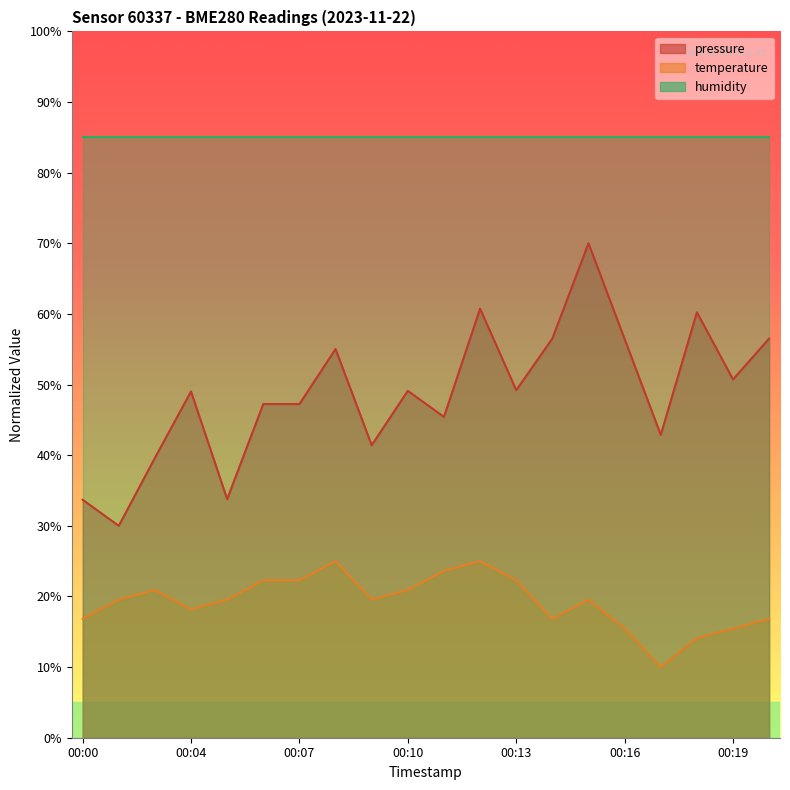

Rank the categories by pressure value from highest to lowest.

00:15, 00:12, 00:18, 00:14, 00:20, 00:16, 00:08, 00:19, 00:13, 00:10, 00:04, 00:06, 00:07, 00:11, 00:17, 00:09, 00:03, 00:05, 00:00, 00:01